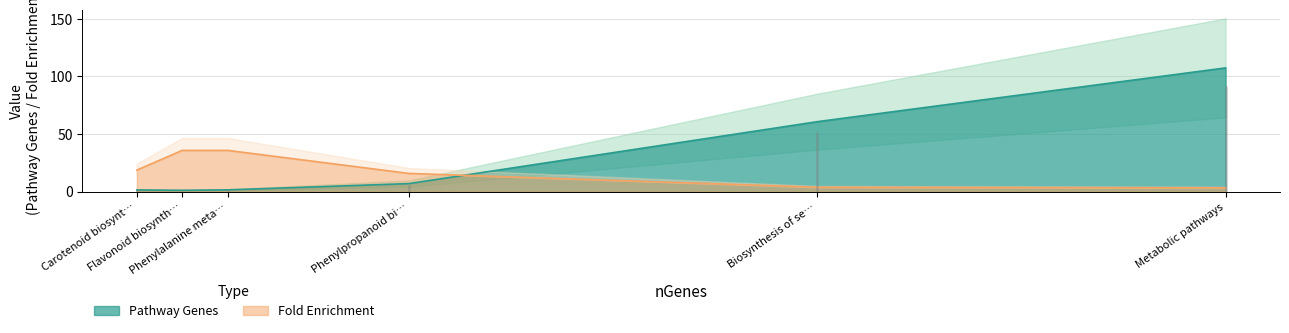

How many times do Pathway Genes and Fold Enrichment cross each other?

1